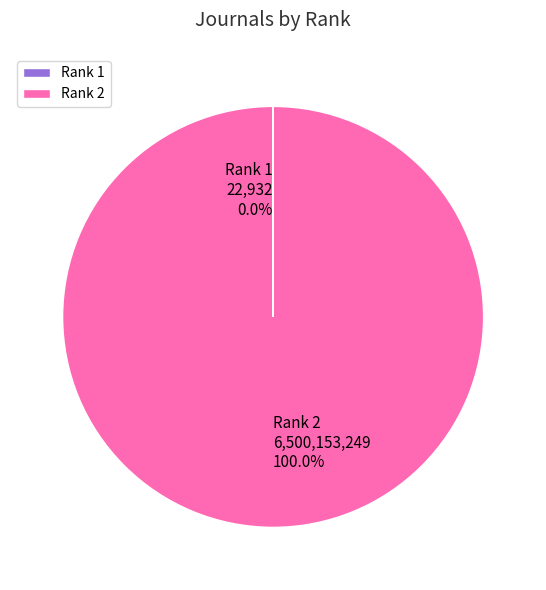

Does Rank 2 represent more than half of the total?

Yes